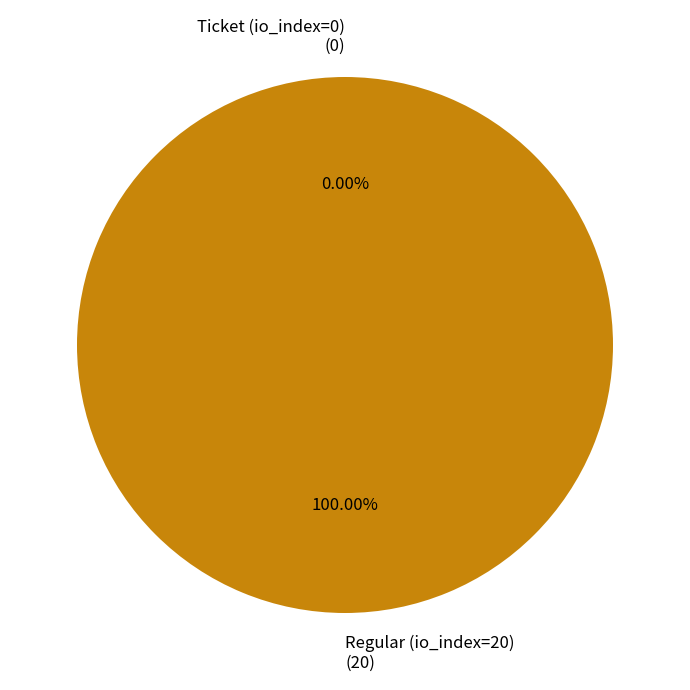

To the nearest percent, what percentage of the pie is Regular (io_index=20)?

100%